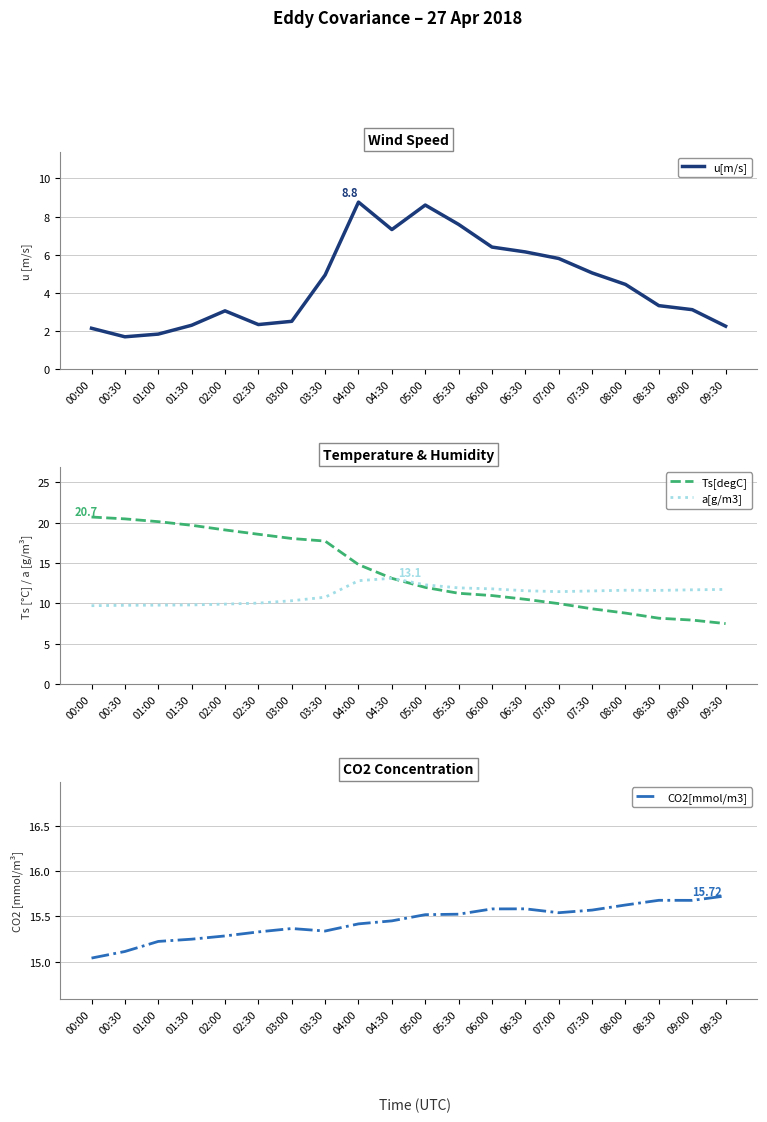

Which category has the highest value in the a[g/m3] series?

04:30